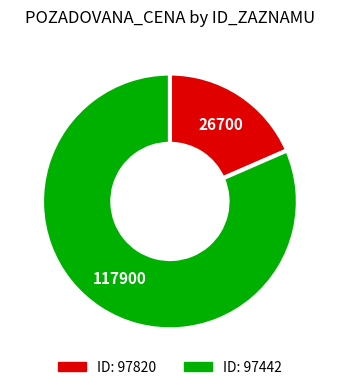

Is there any slice that represents more than half of the pie?

Yes